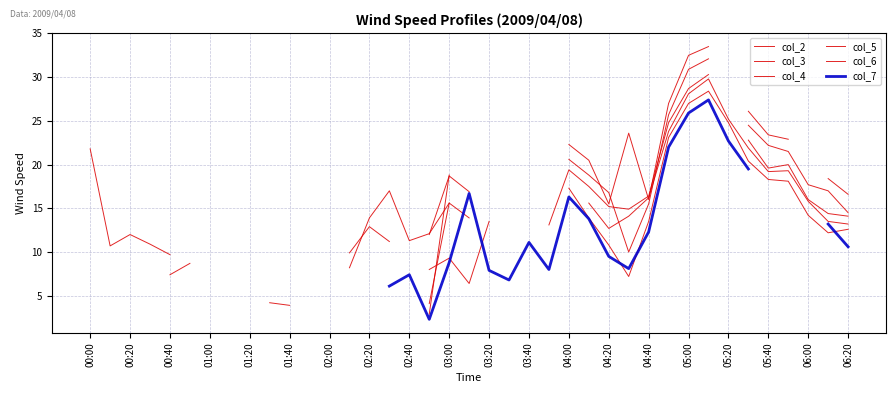

Between 05:00 and 04:20, which is larger?

05:00